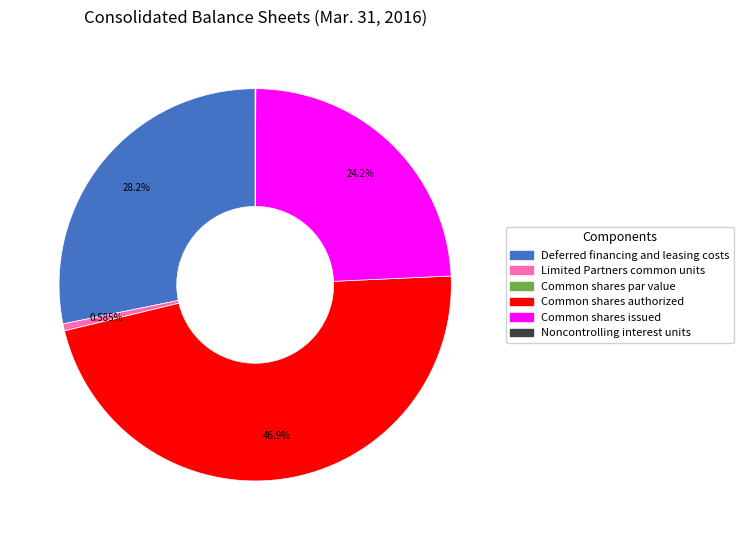

Approximately how many times larger is the value at Common shares authorized compared to Deferred financing and leasing costs?

1.7